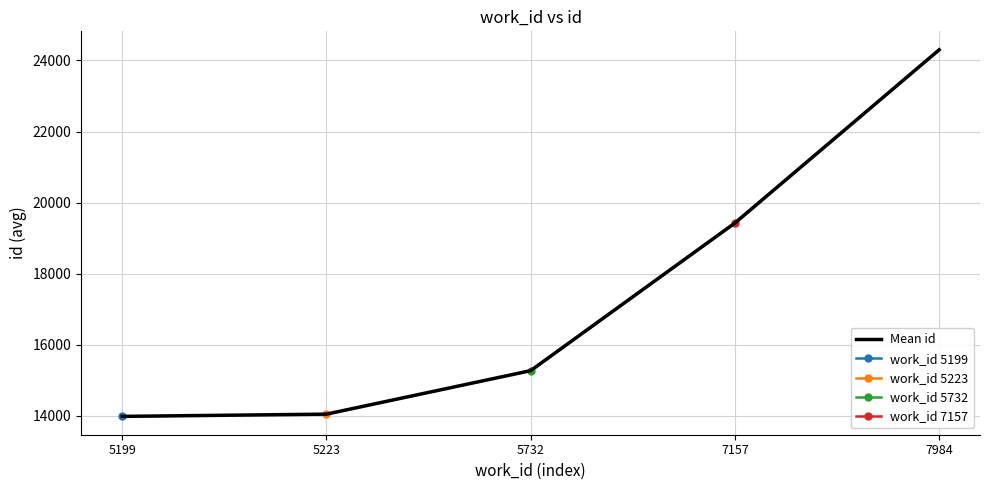

The value at 5199 is 13989.0. True or false?

True